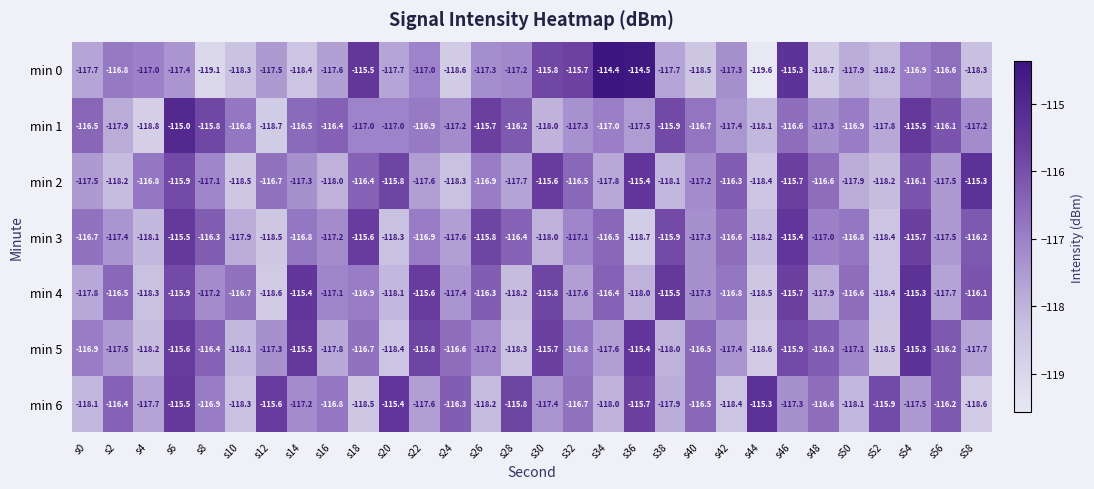

At which category is the sum across all series the highest?

s6